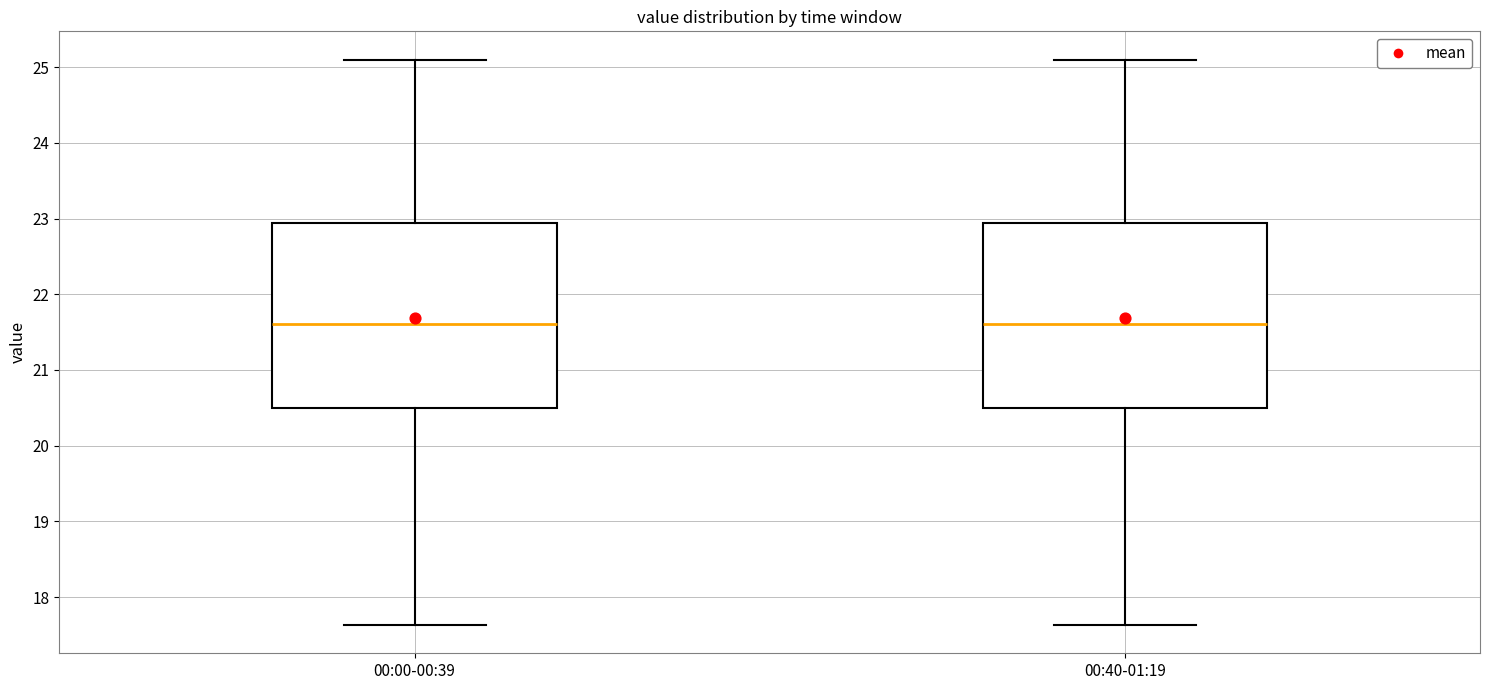

Reading left to right, read every box against the y-axis: the position of its median line, the range the box covers, and the ends of its whiskers. The values are not printed on the chart, so give them approximately, as read against the axis.

00:00-00:39: median 21.6, box 20.5 to 22.9, whiskers 17.6 to 25.1
00:40-01:19: median 21.6, box 20.5 to 22.9, whiskers 17.6 to 25.1